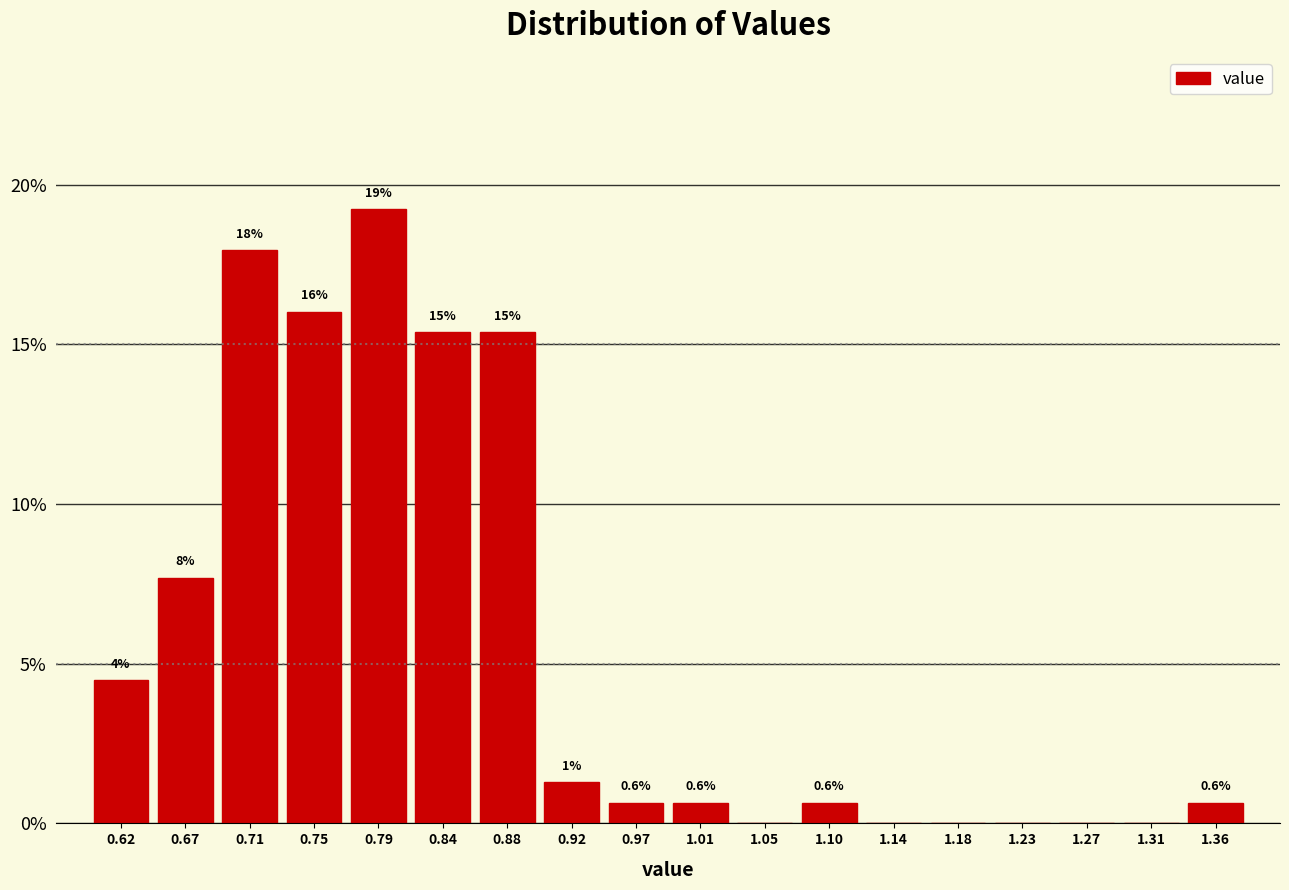

Which range on the x-axis has the tallest bar?

0.775 to 0.815